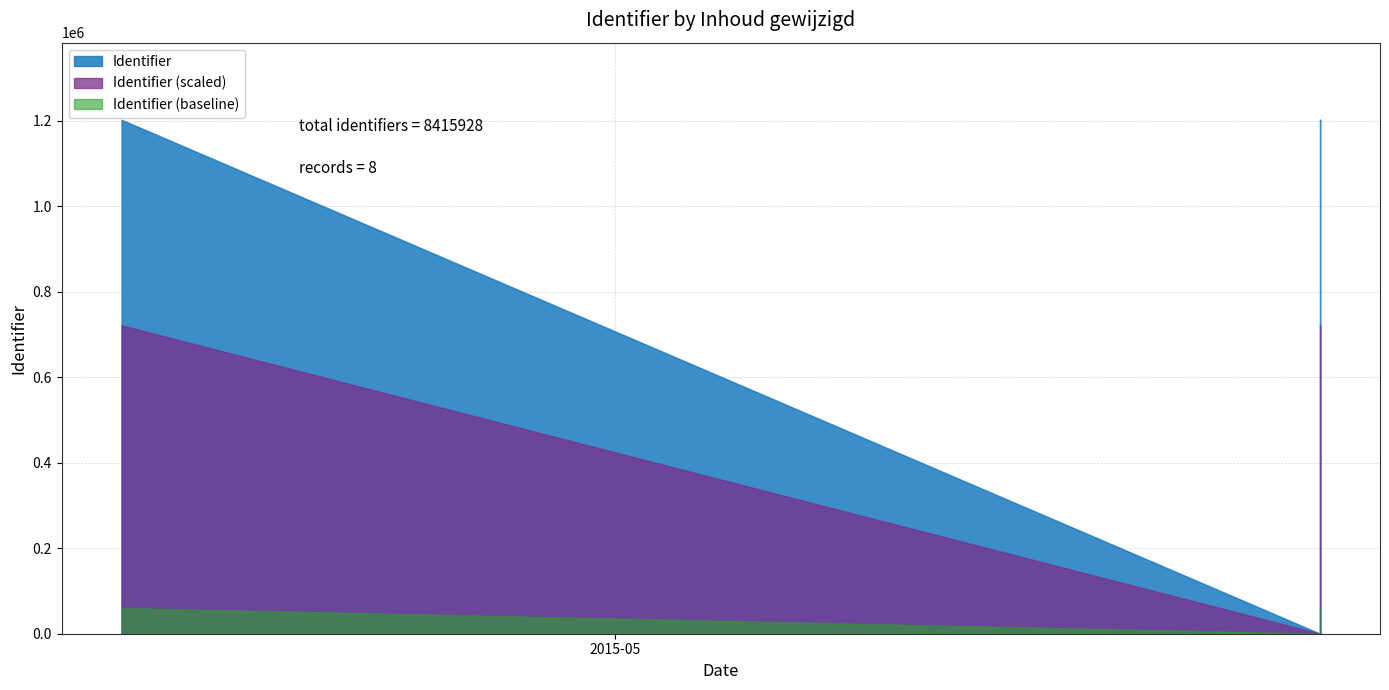

What is the difference between the maximum and minimum values?

1202280